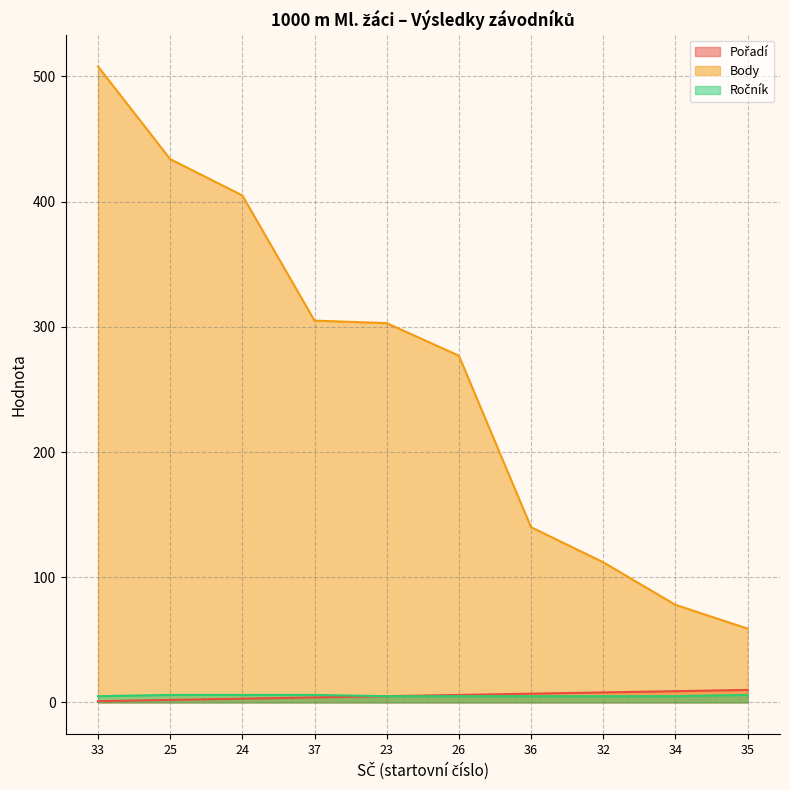

True or false: Ročník has a value of 5 at 34.

True